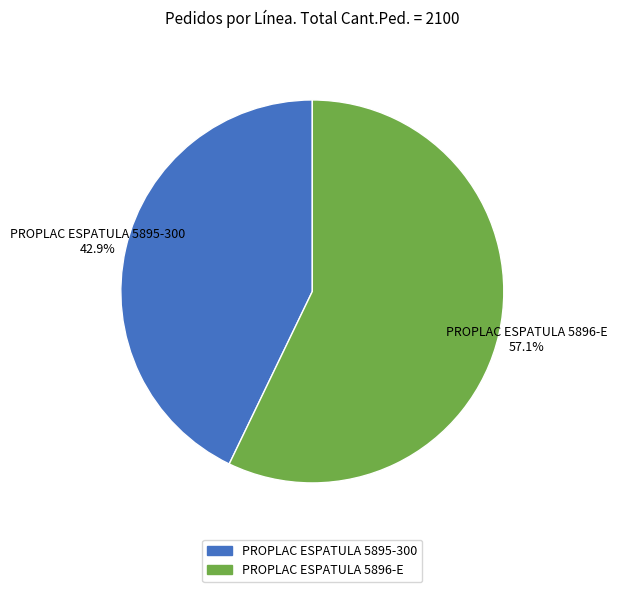

How many slices are in this pie chart?

2